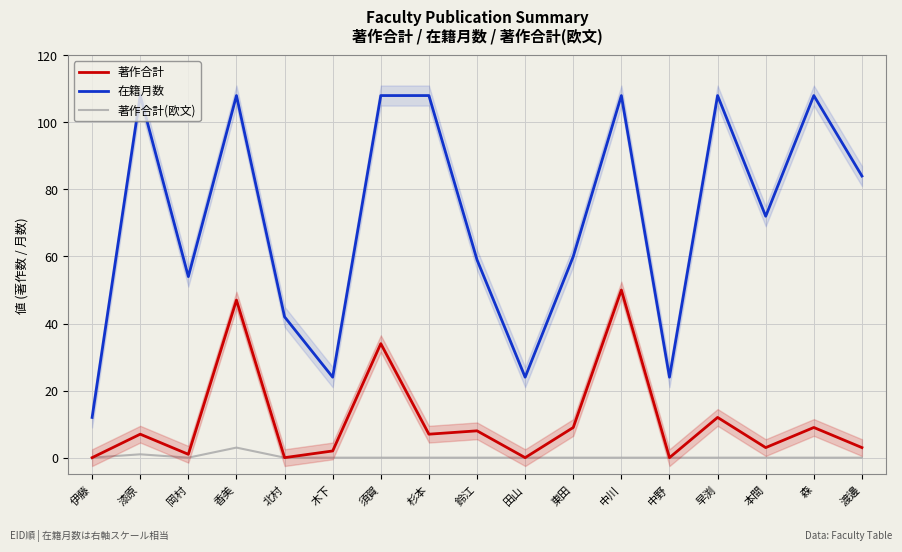

Between 須賀 and 森, which is larger?

須賀